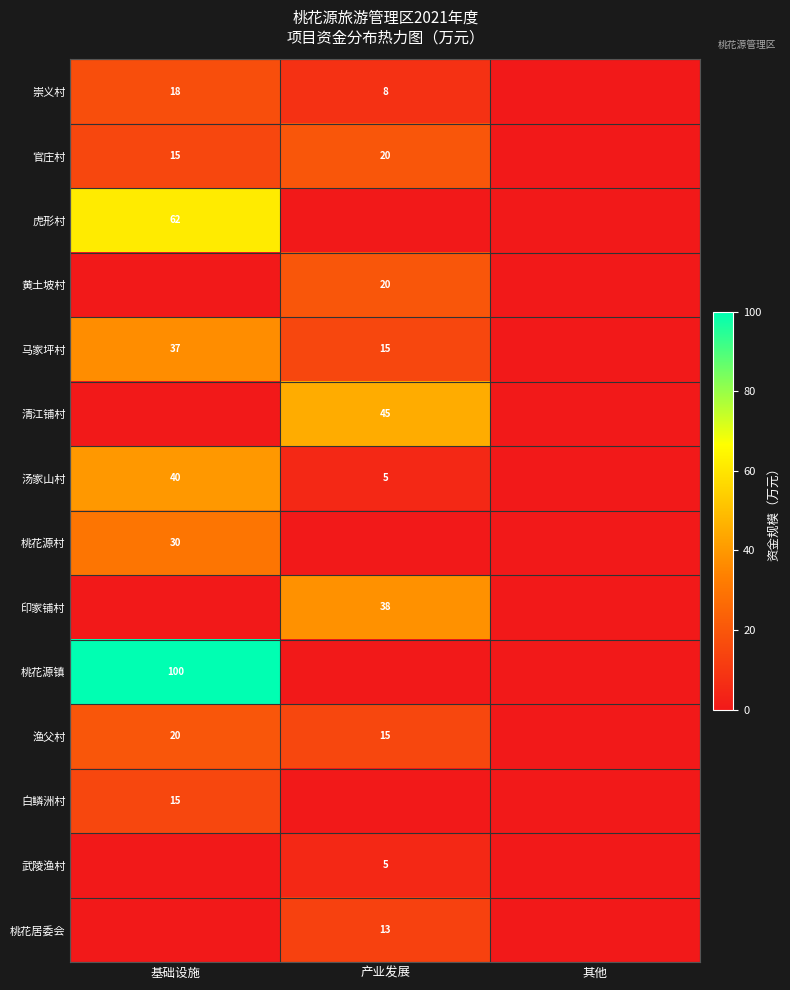

What is the difference between the 官庄村 values at 产业发展 and 基础设施?

5